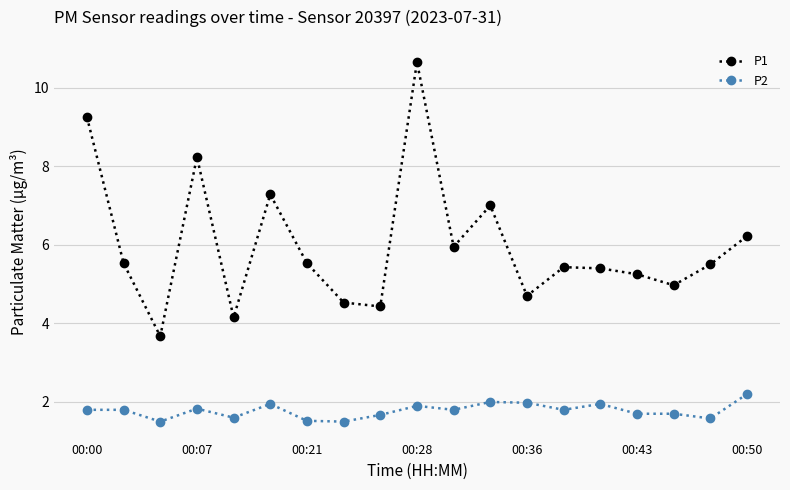

True or false: P2 and P1 intersect in this chart.

False